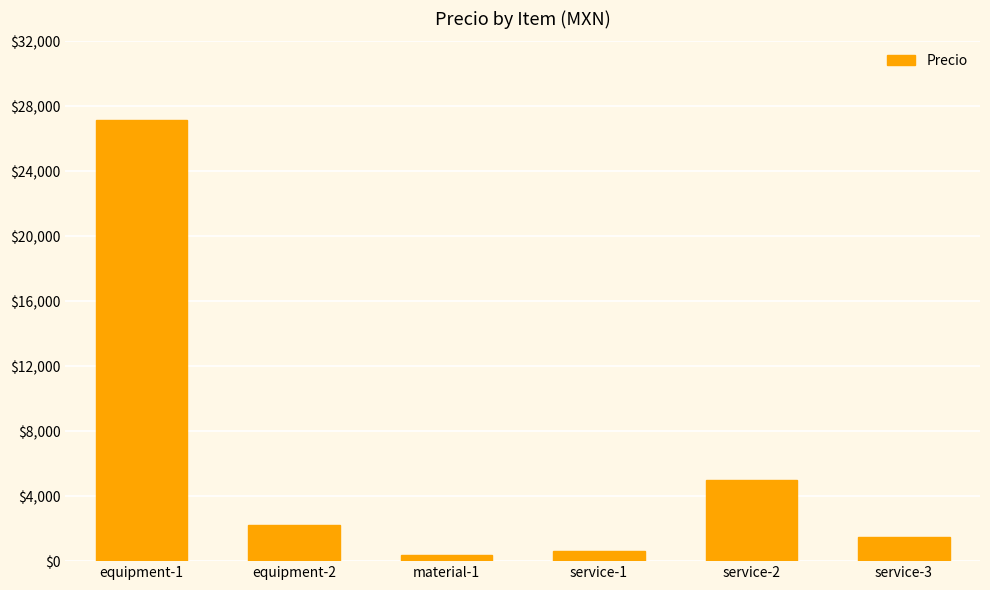

Are the bars grouped side by side (vs. stacked)?

No